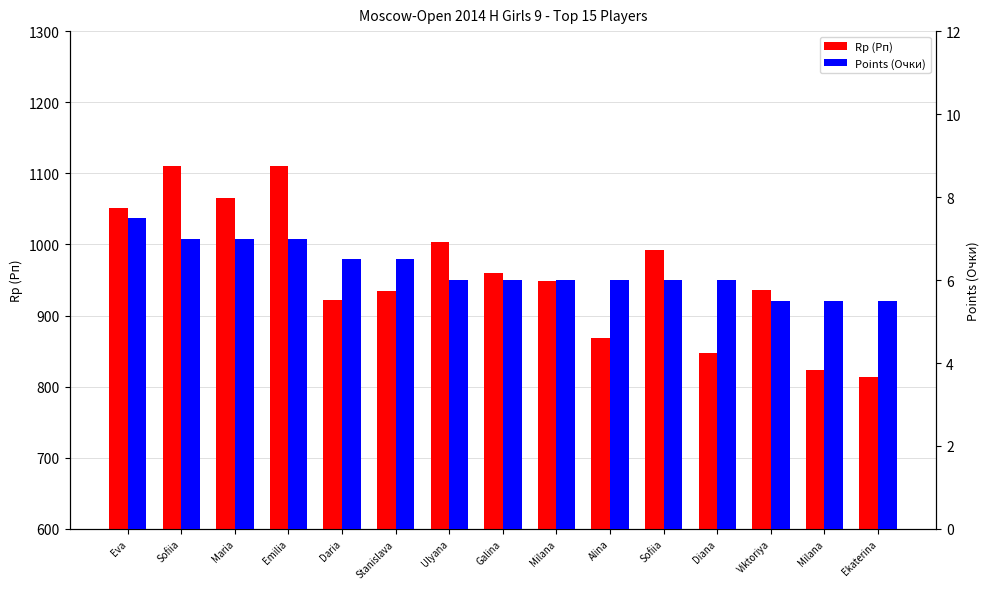

What is the maximum value shown in the chart?

1110.0